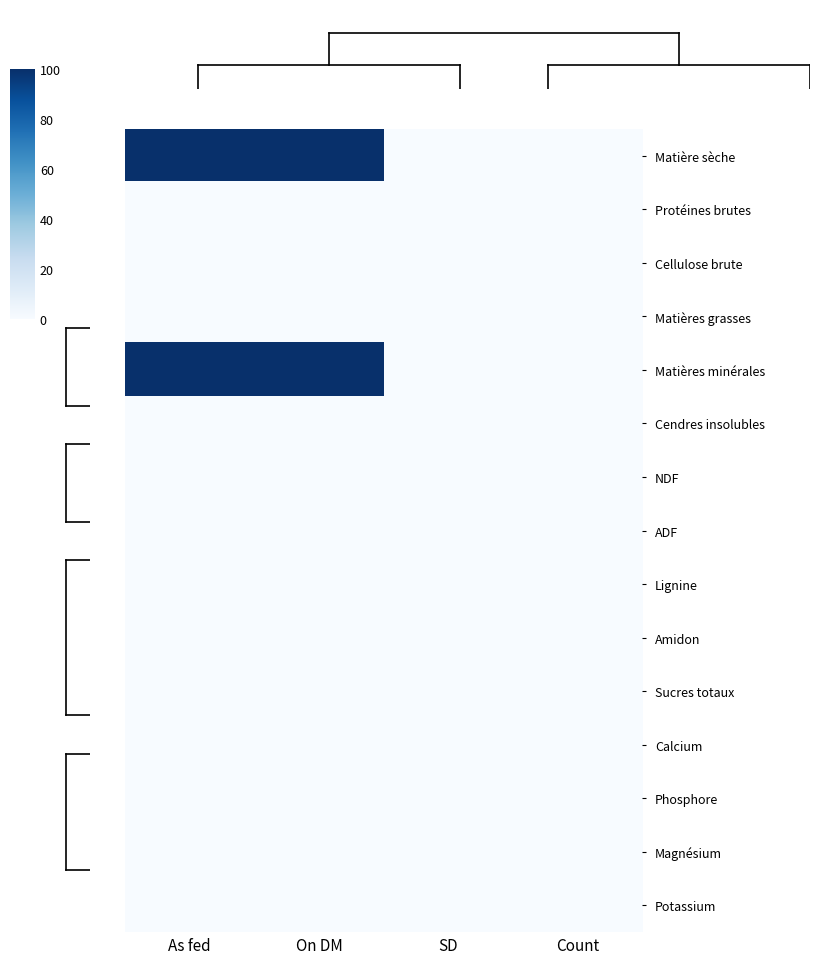

Which category has the lowest value across all series?

SD